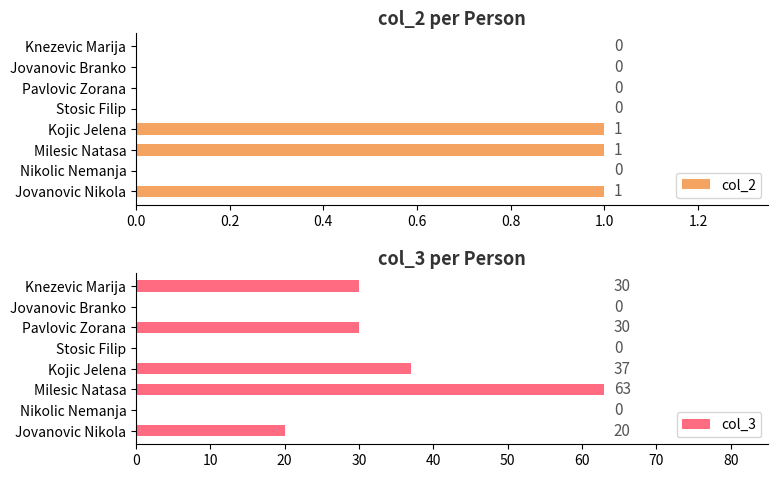

Which series has the widest spread of values?

col_3